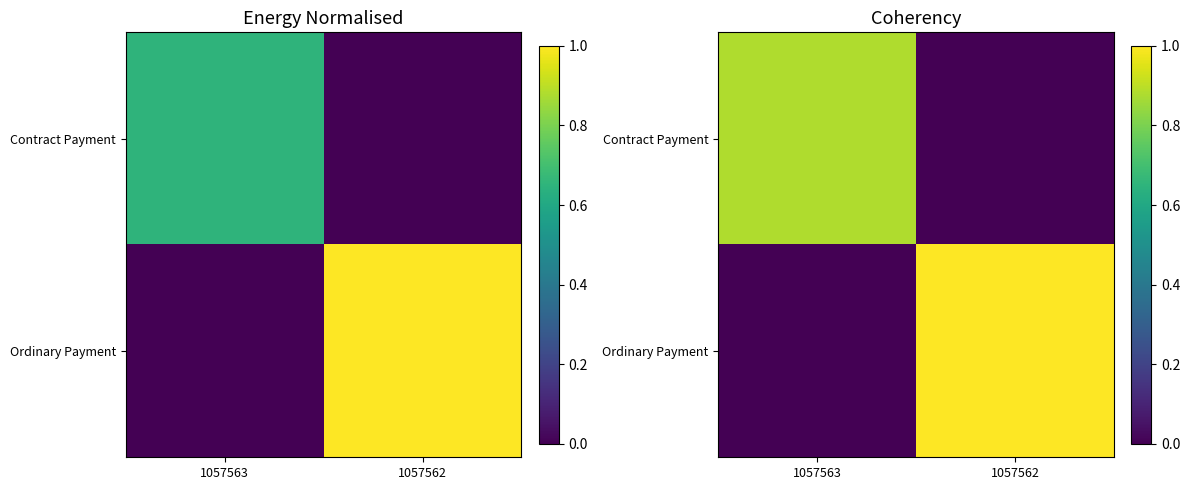

What is the maximum value for Ordinary Payment?

1.0